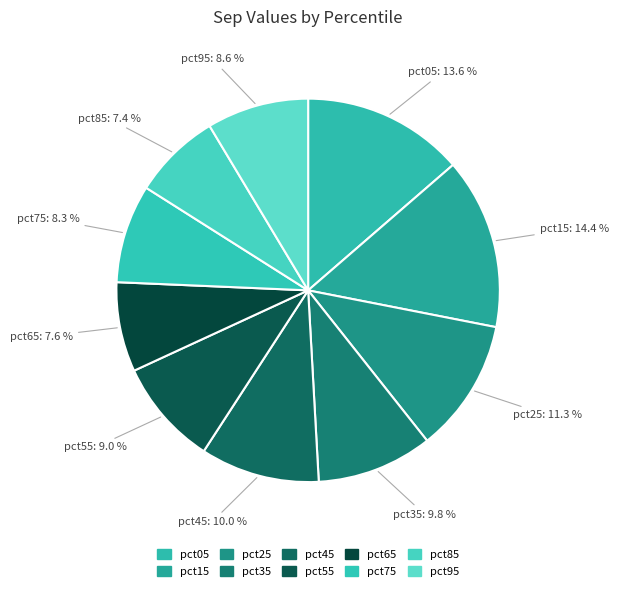

The pct45 slice represents 18% of the pie. True or false?

False